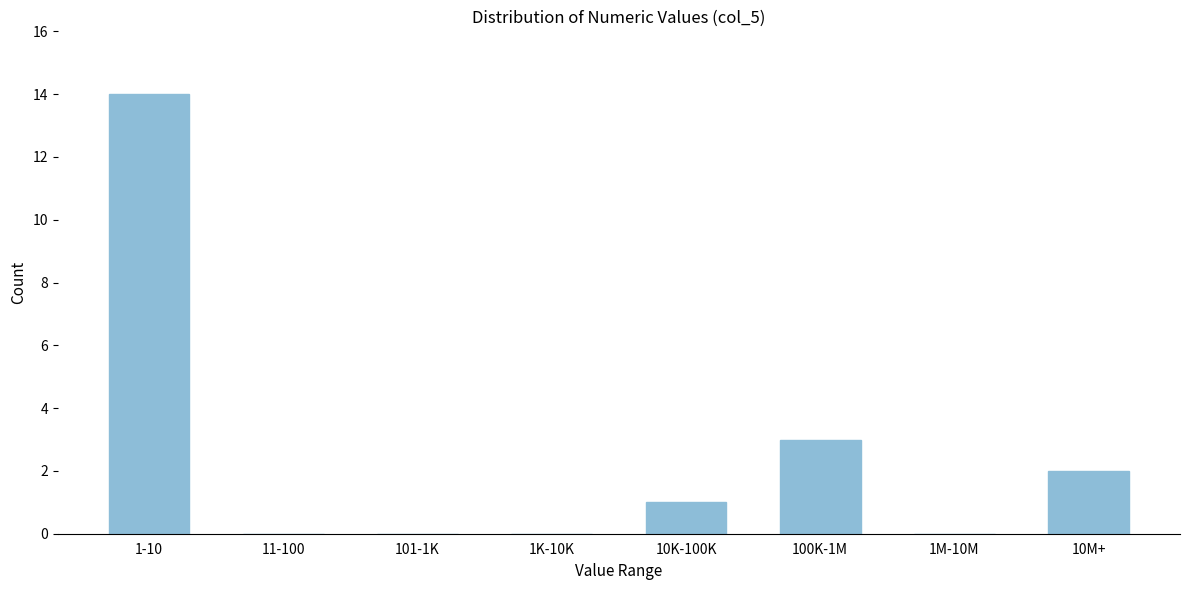

Reading right to left, list all the values displayed in this chart.

10M+=2	1M-10M=0	100K-1M=3	10K-100K=1	1K-10K=0	101-1K=0	11-100=0	1-10=14